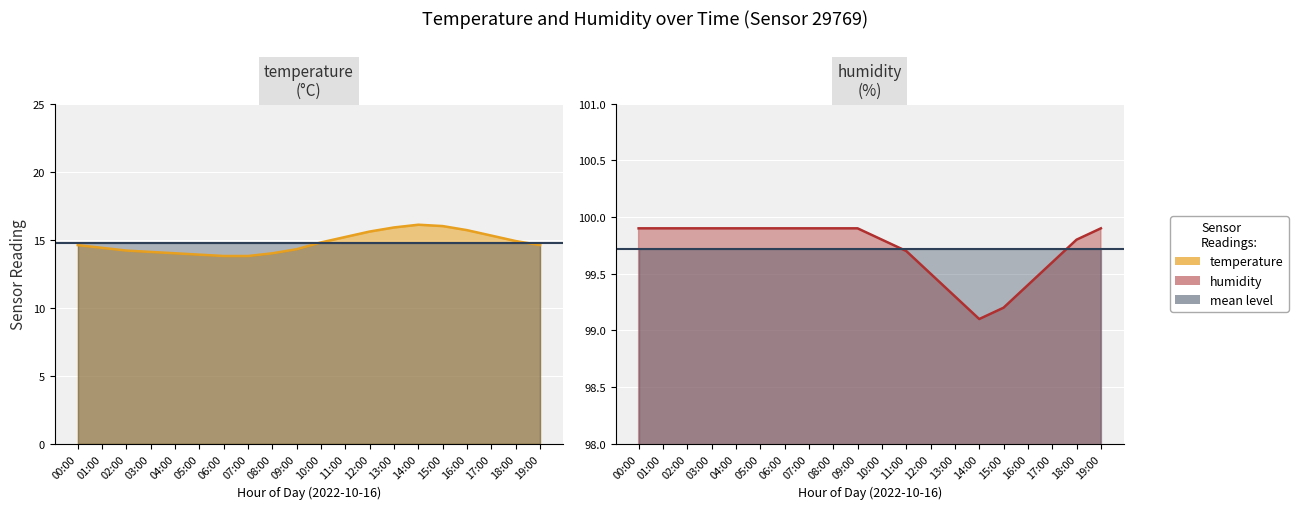

Is it true that humidity equals 99.9 at 06:00?

True